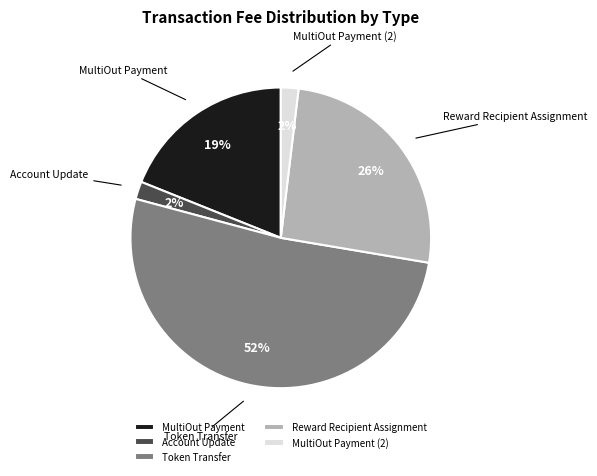

Combined, do Account Update and MultiOut Payment (2) account for over 50%?

No